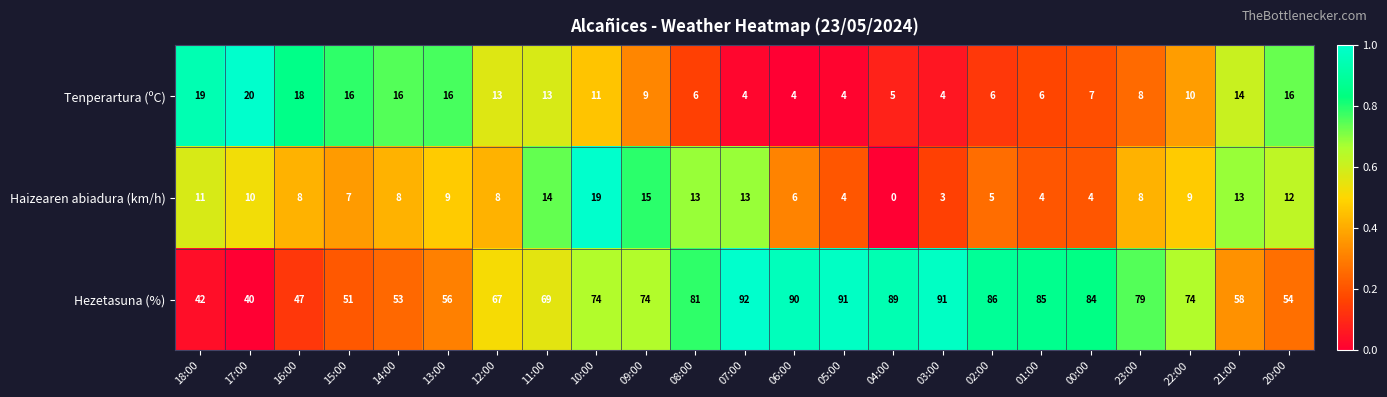

Is it true that Tenperartura (ºC) equals 13 at 11:00?

True